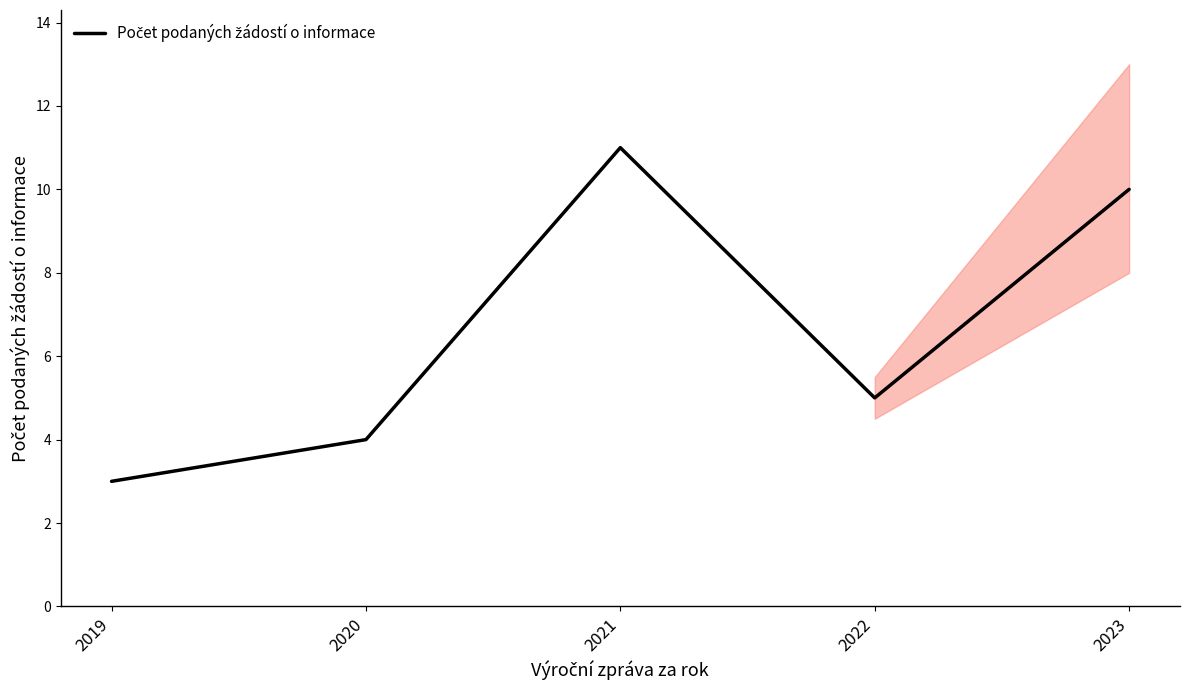

How many values are below 5?

2